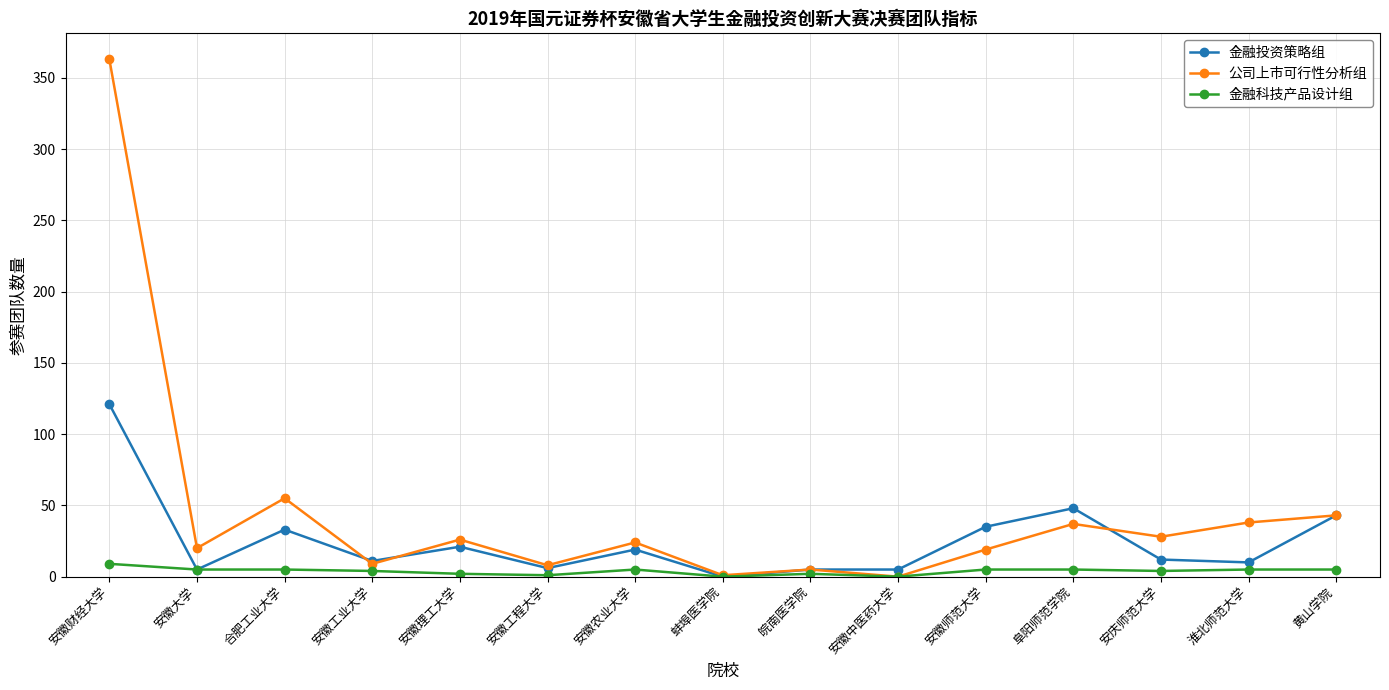

The 金融投资策略组 series shows 59 at 安徽师范大学. True or false?

False